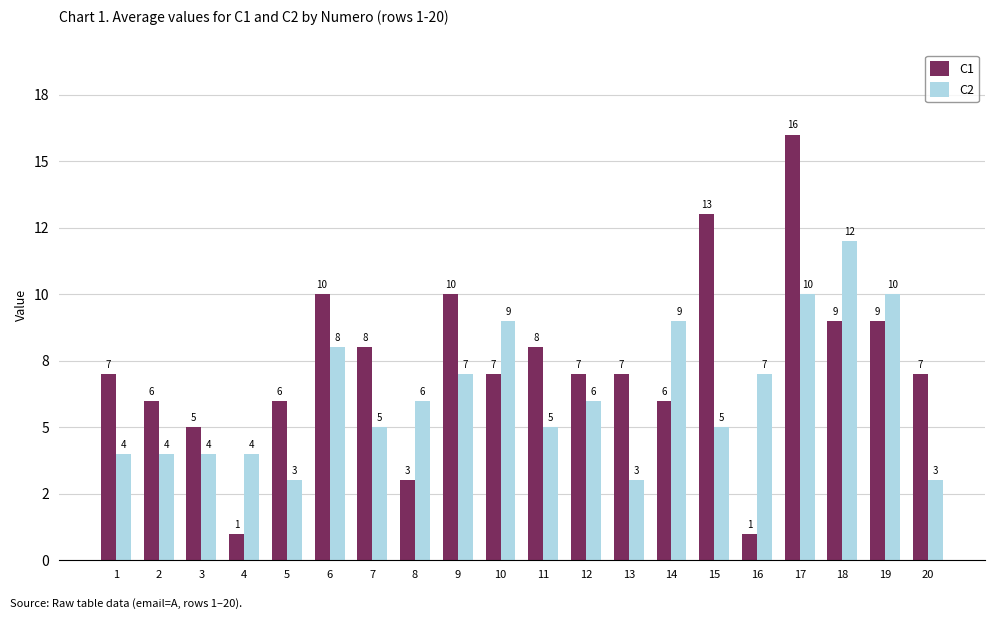

What are all the series names shown in the legend?

C1, C2